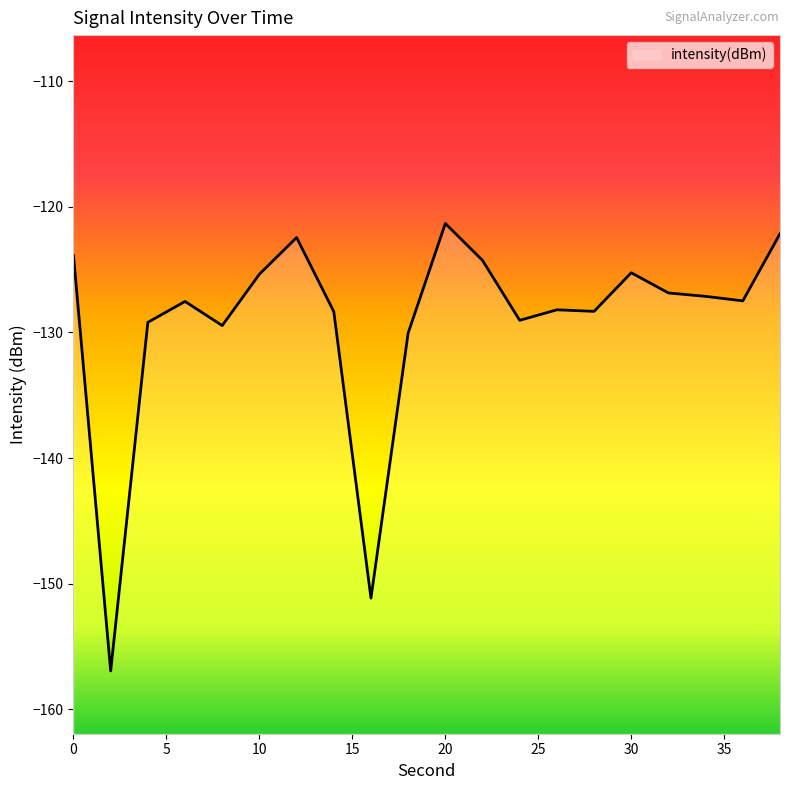

What is the sum of the values at 34 and 36?

-254.6